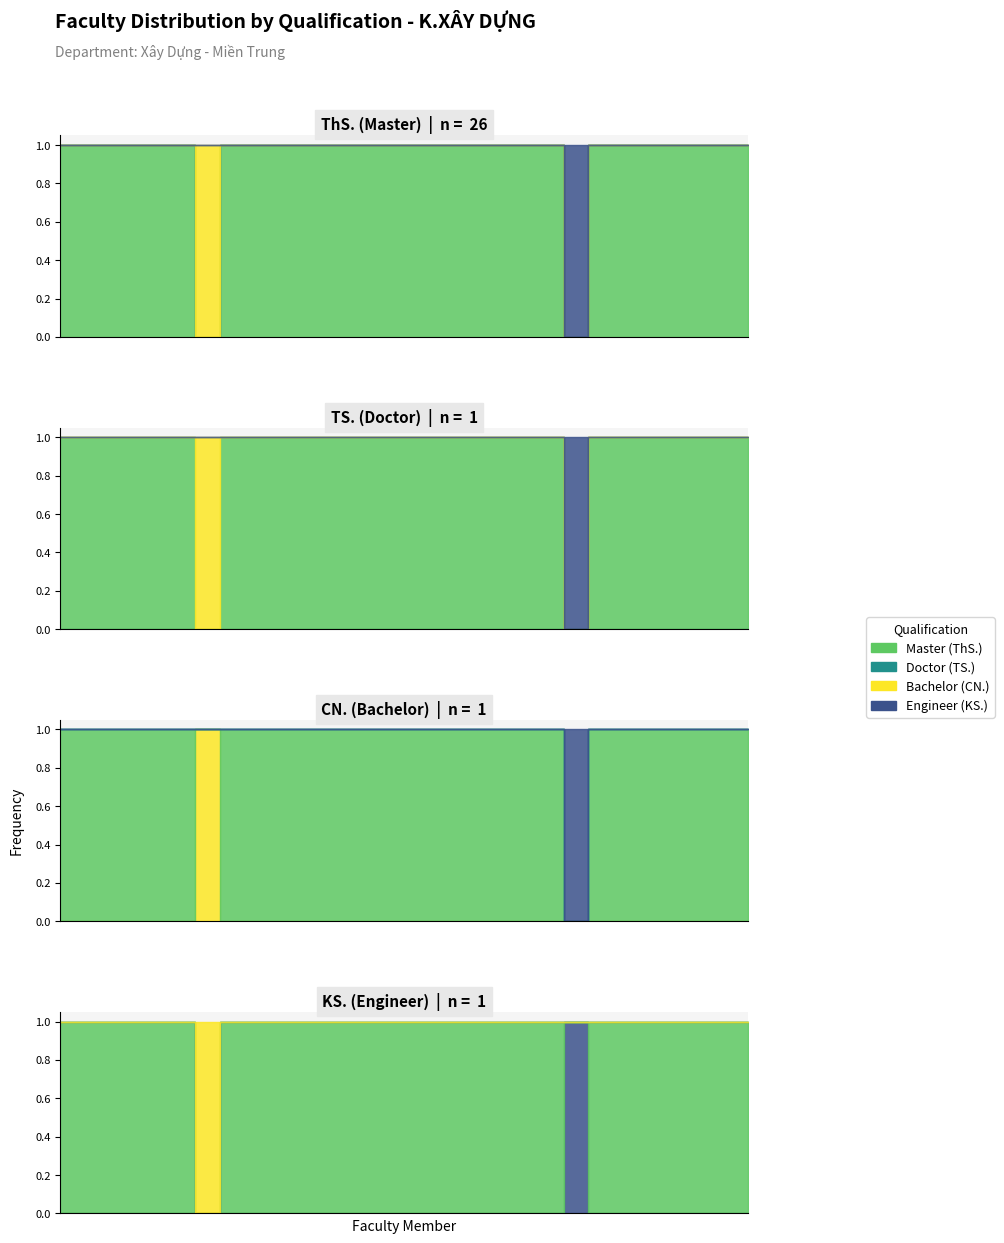

What is the highest value of the KS. series?

1